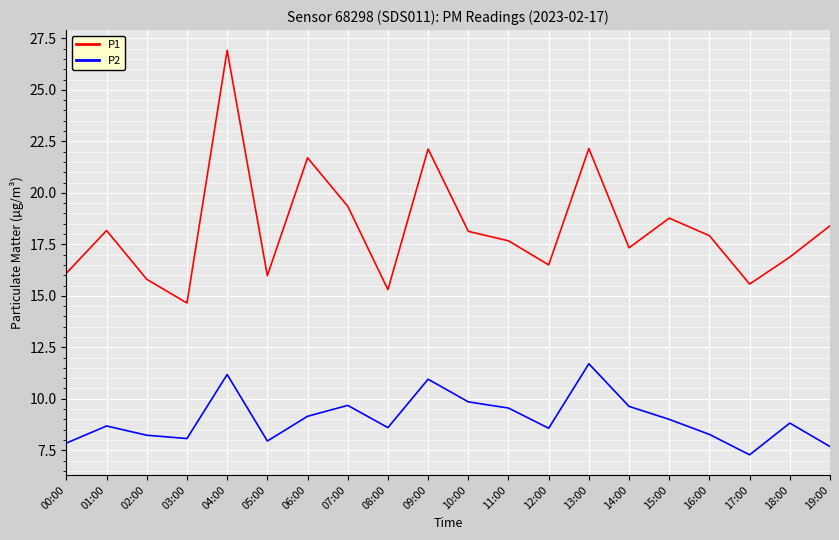

List the series in order of their peak value, highest first.

P1, P2